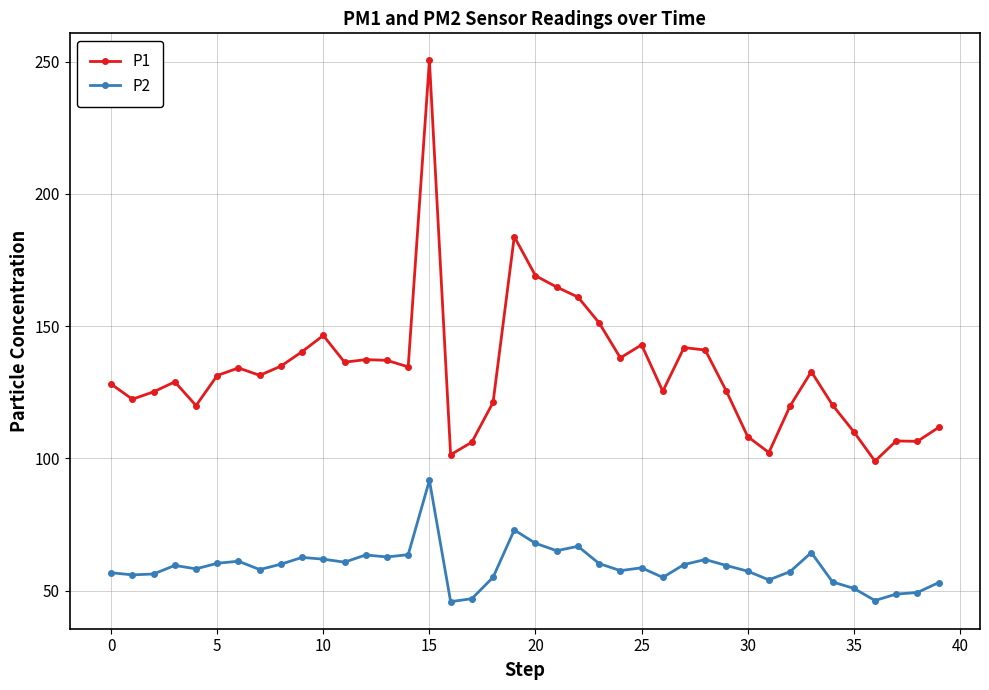

Which series has the widest spread of values?

P1